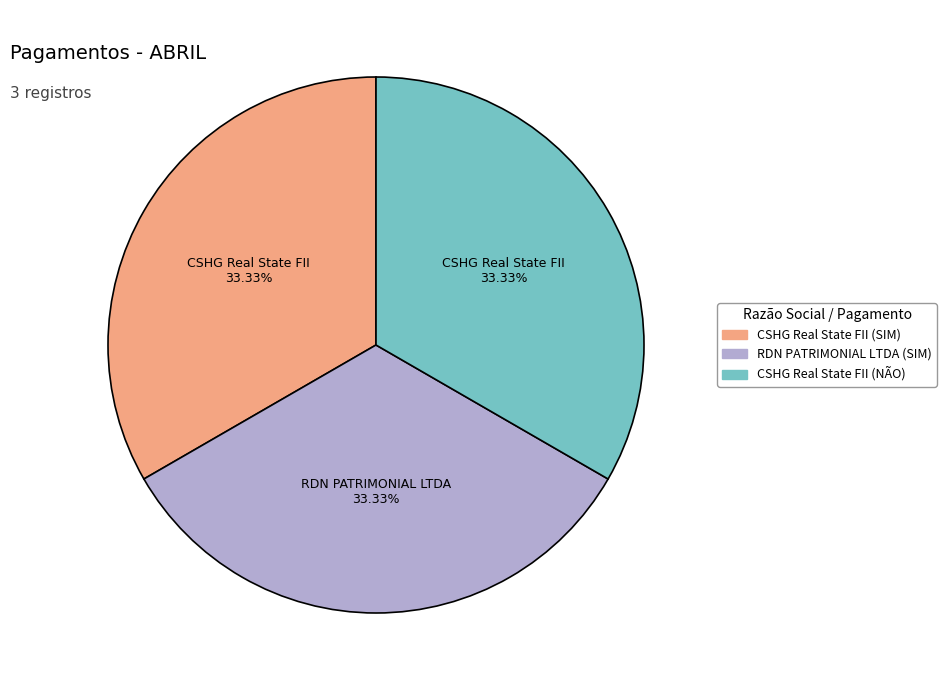

Do RDN PATRIMONIAL LTDA (SIM) and CSHG Real State FII (SIM) together represent more than half of the pie?

Yes